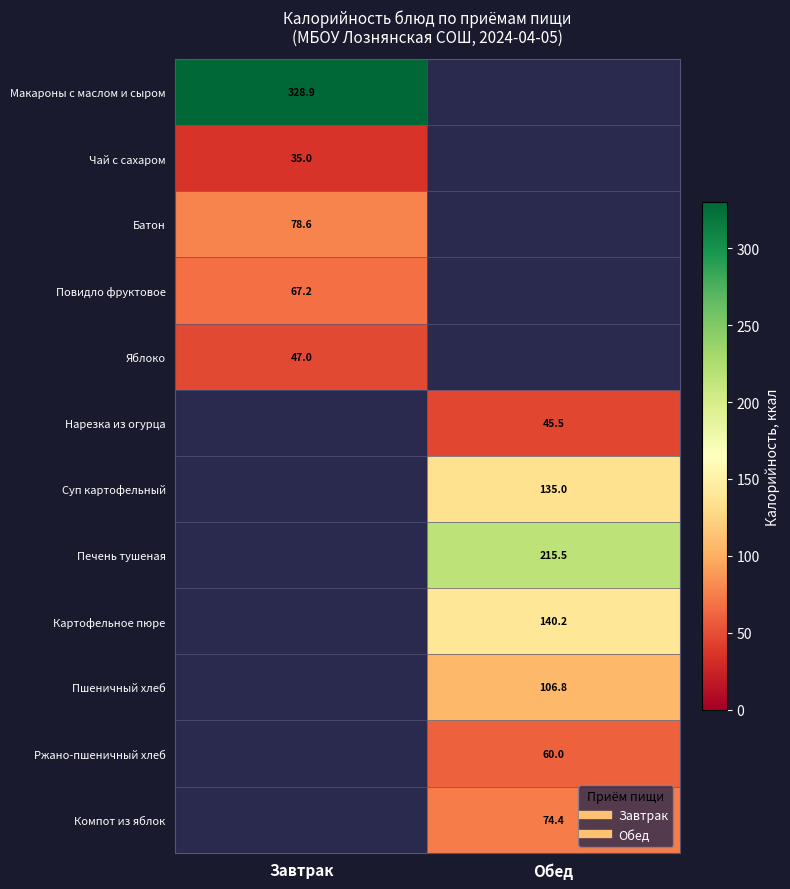

Count the number of data series in this chart.

12